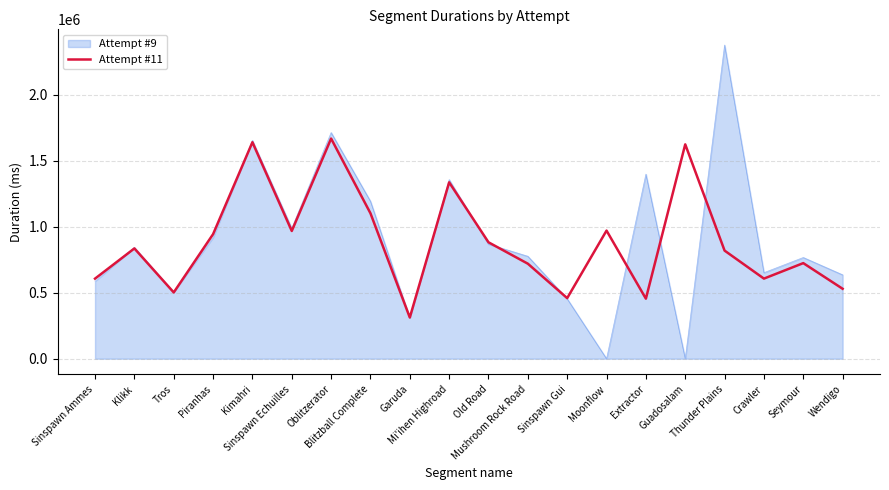

Rank the series by their maximum value, from lowest to highest.

Attempt #11, Attempt #9